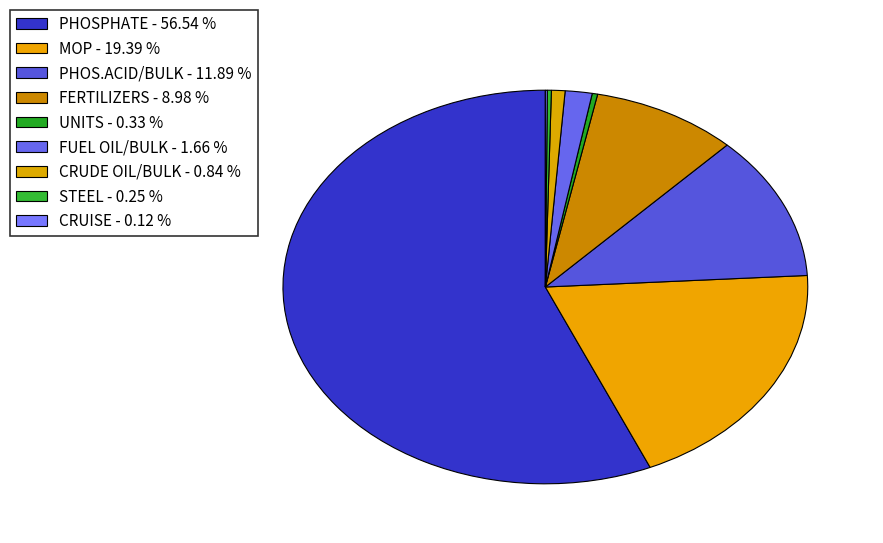

To the nearest percent, what is the difference between the CRUDE OIL/BULK and PHOS.ACID/BULK slice percentages?

11%